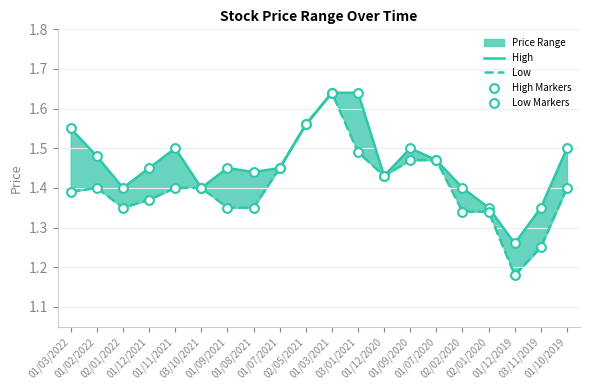

Is the value of Low at 02/01/2020 greater than the value of Low Markers at 01/12/2021?

No